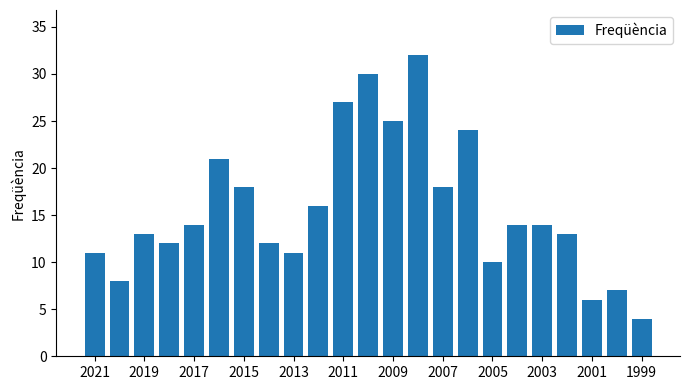

What is the sum of all values?

360